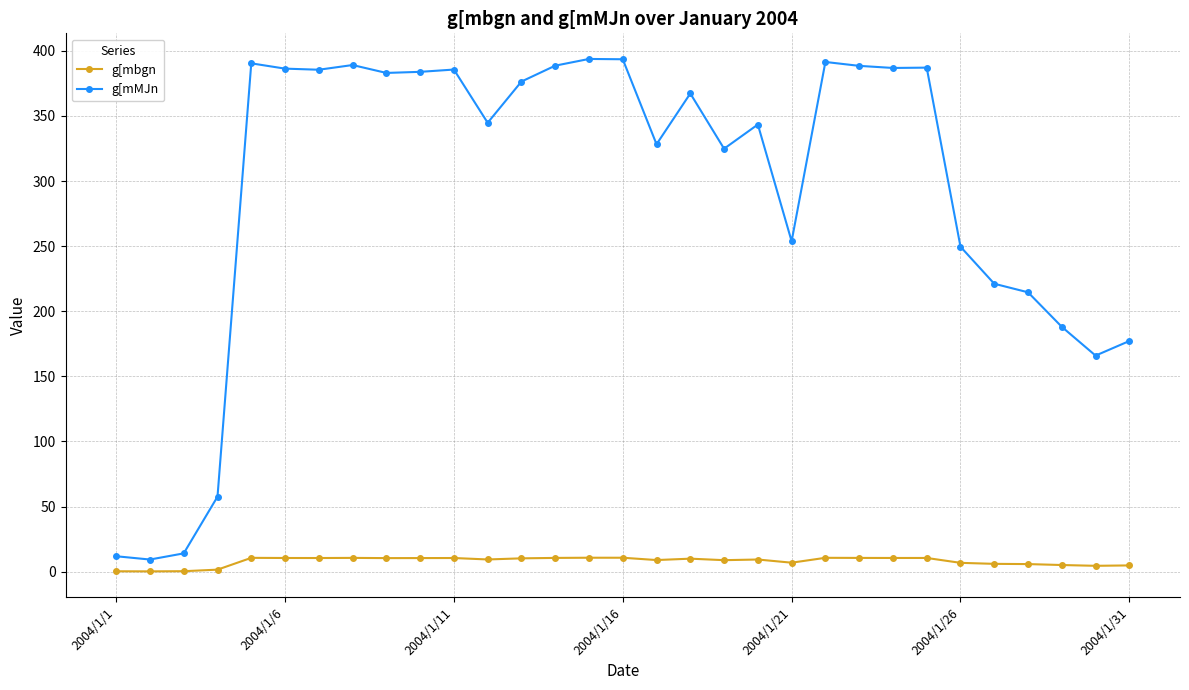

True or false: g[mMJn and g[mbgn cross at least once.

False